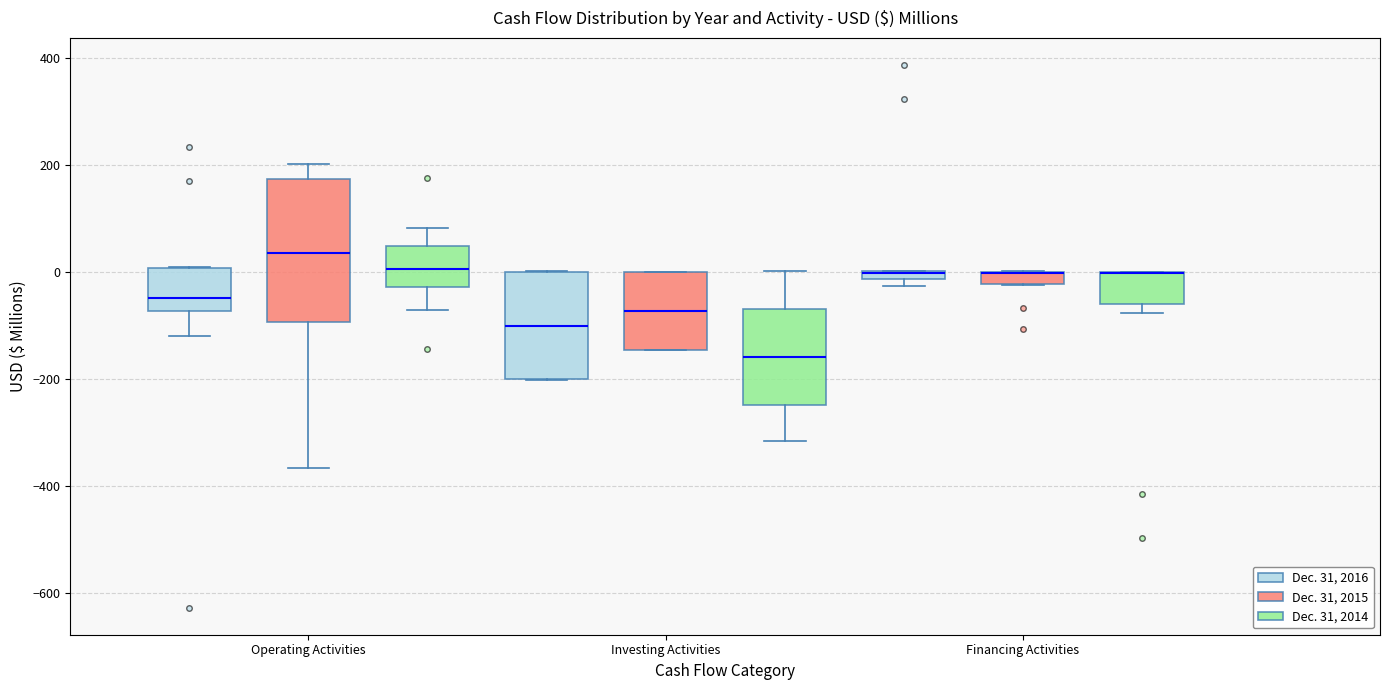

Which box is the tallest, from its lower edge to its upper edge?

Operating Activities (Dec. 31, 2015)